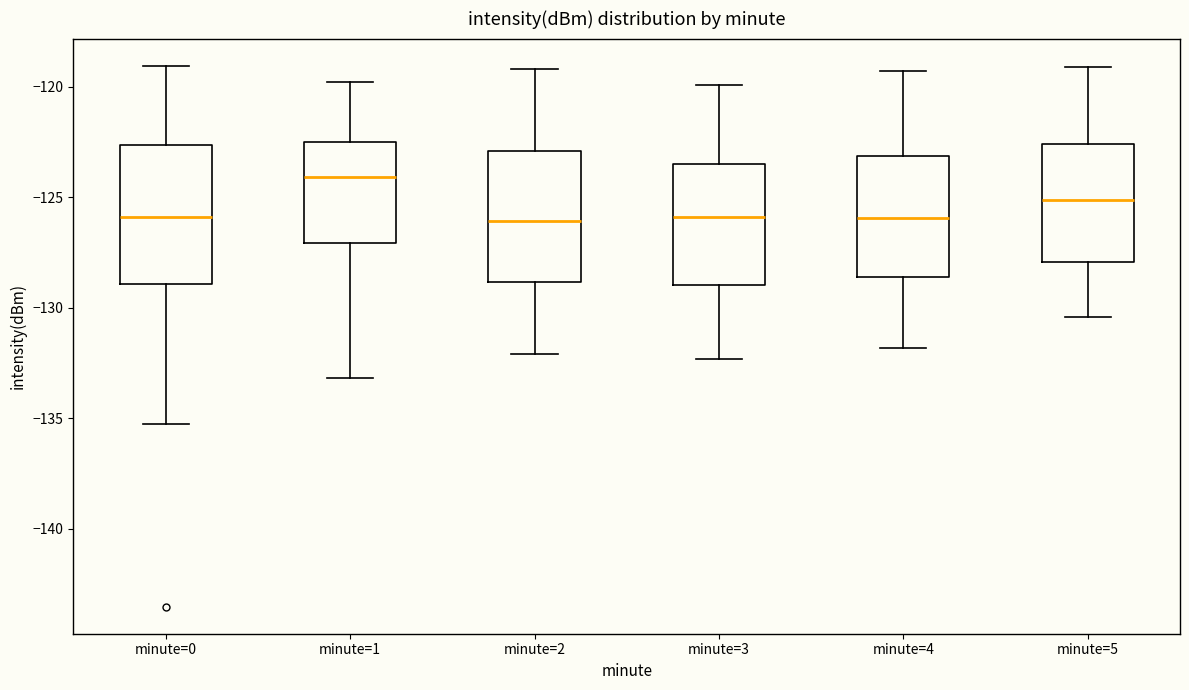

Where does the upper whisker of the box for minute=1 end on the y-axis? The values are not printed on the chart, so give them approximately, as read against the axis.

-120.0